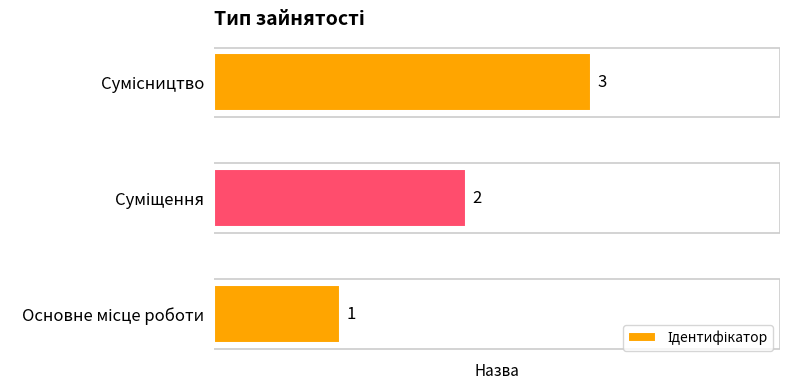

Count the values in the range 1 to 3.

3